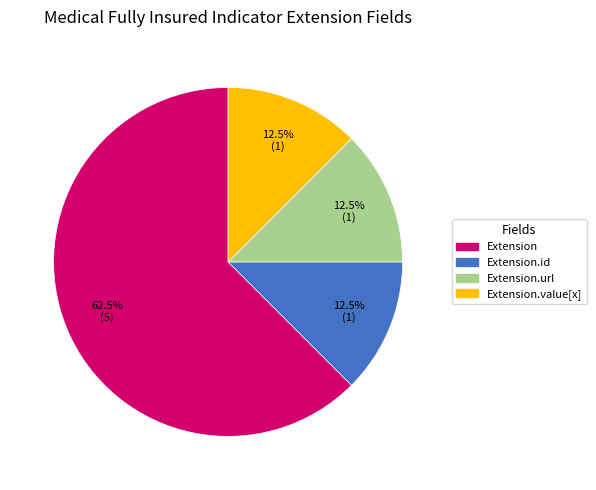

Is there any slice that represents more than half of the pie?

Yes